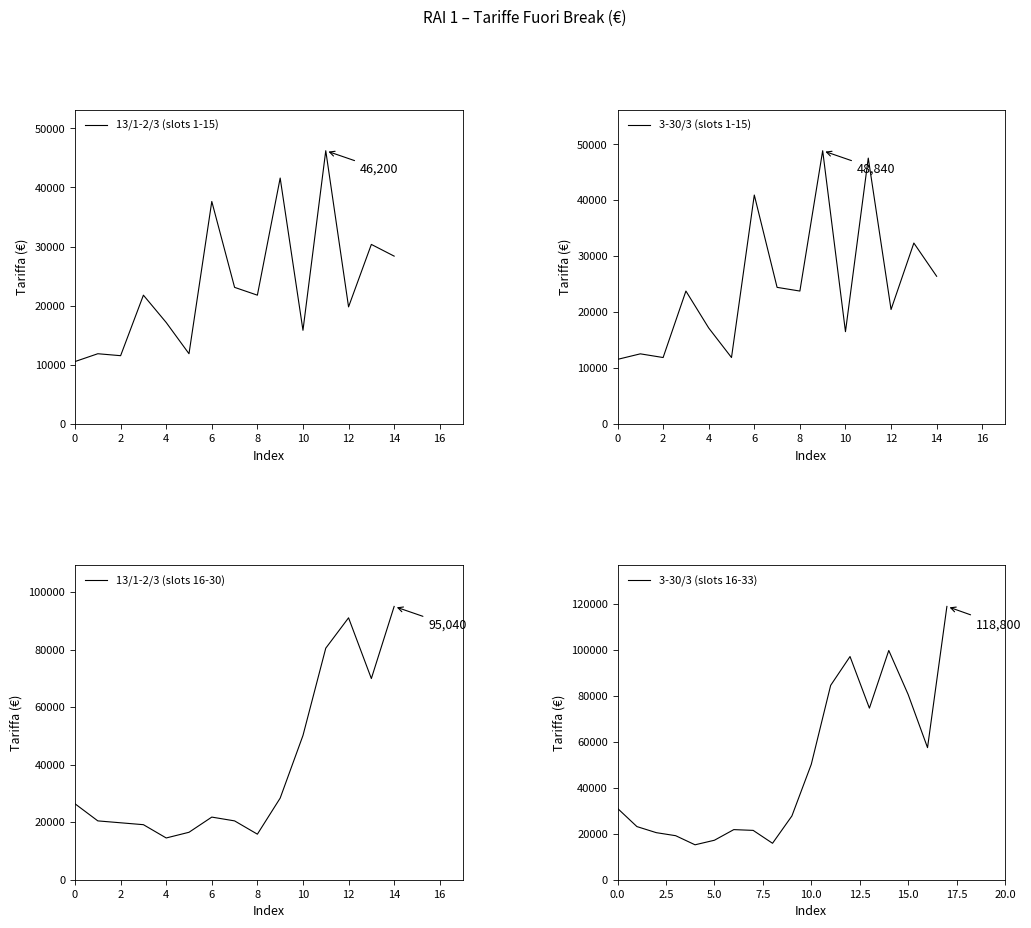

How many values in the 3-30/3 series are below 23760?

17